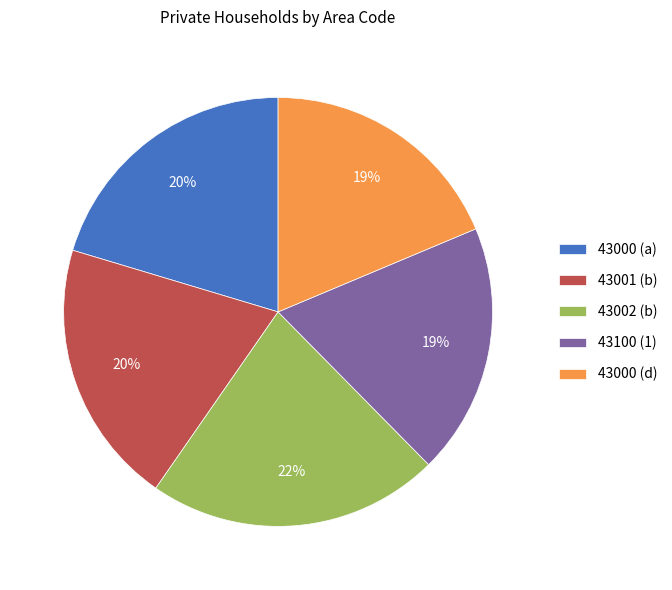

Which category has the biggest portion of the pie?

43002 (b)